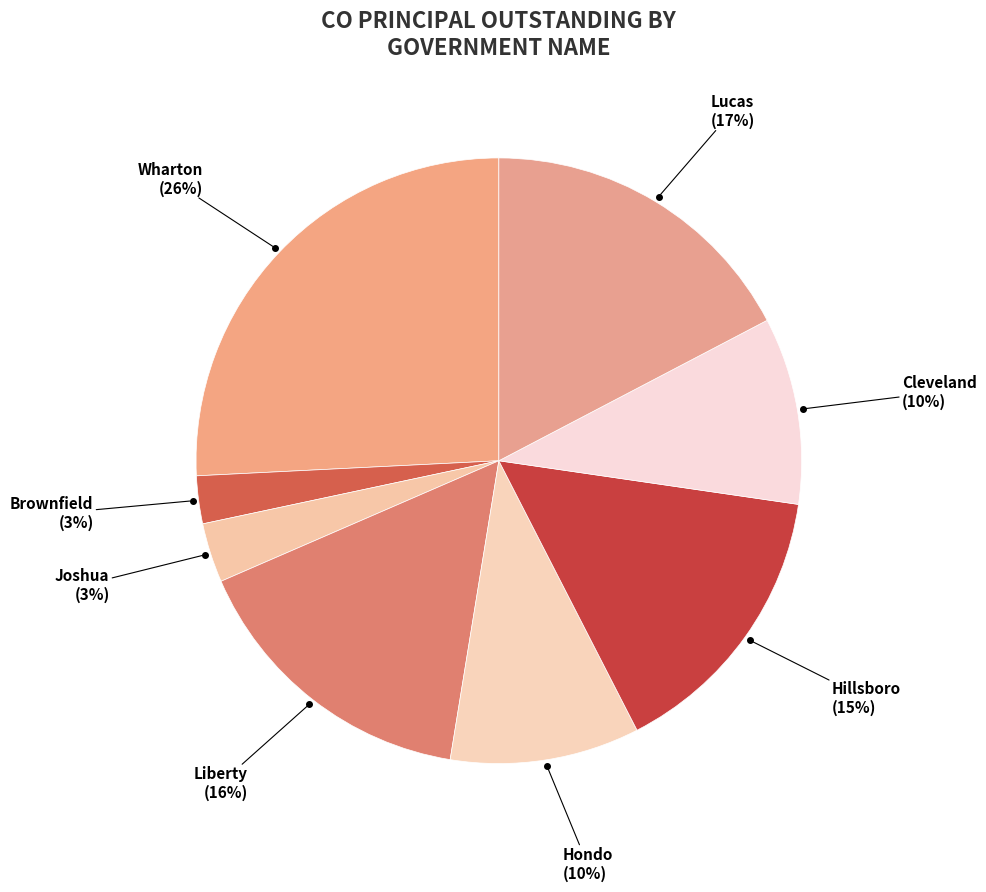

How many segments does this pie chart have?

8